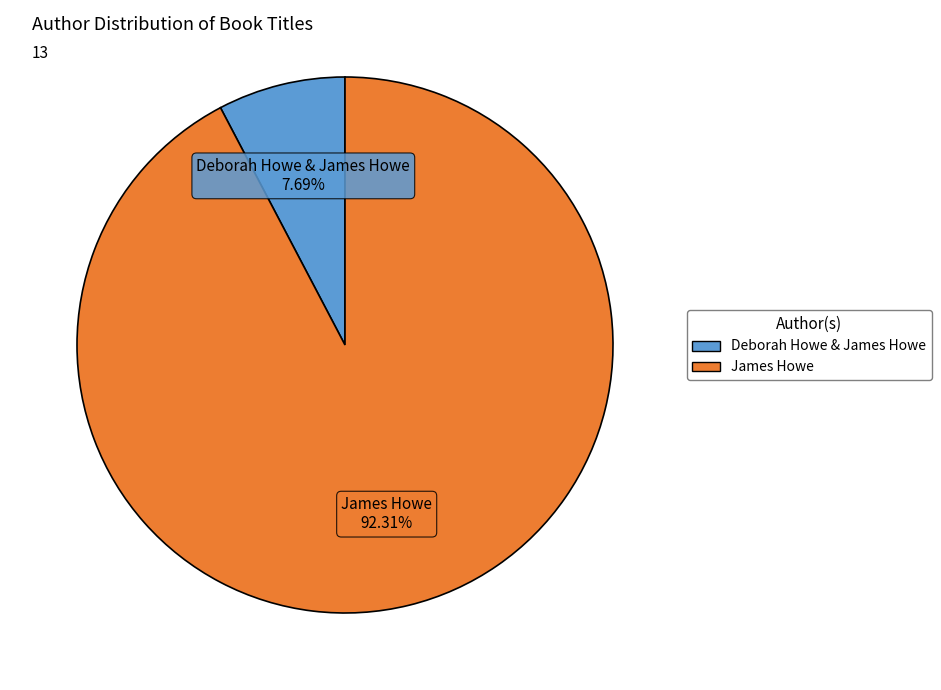

Does any single category account for the majority?

Yes